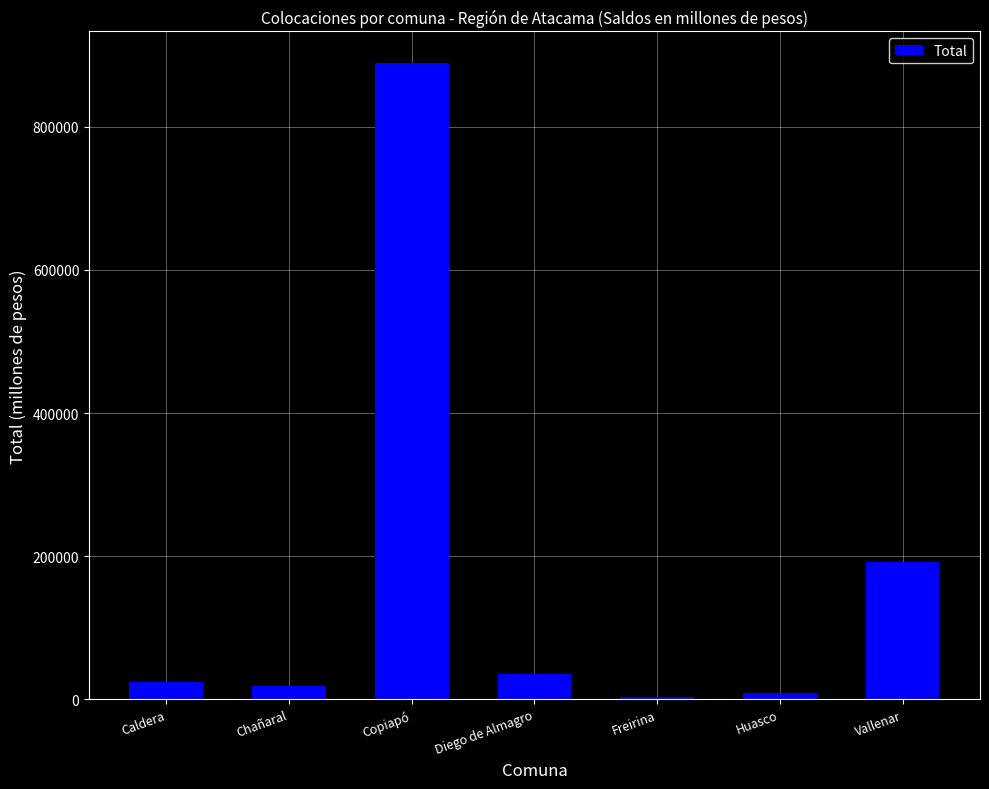

Between Chañaral and Diego de Almagro, which is larger?

Diego de Almagro